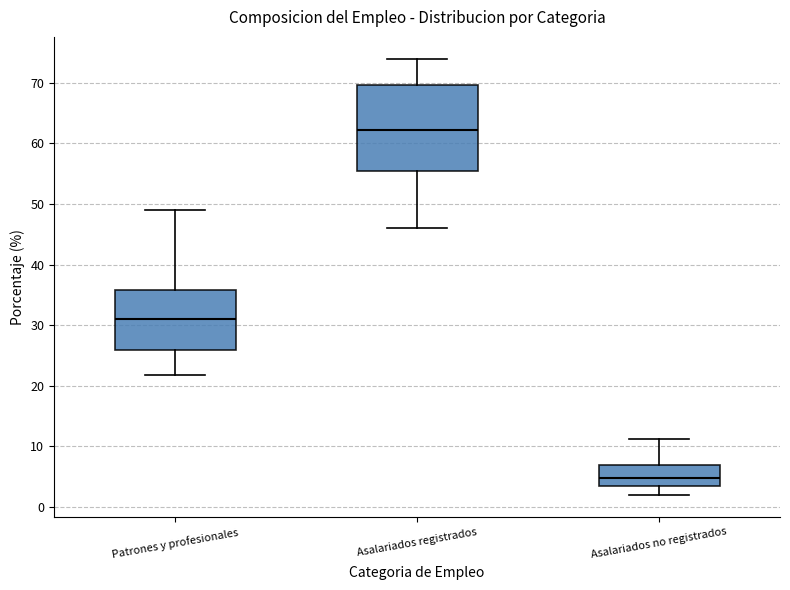

Which box's median line is the lowest?

Asalariados no registrados